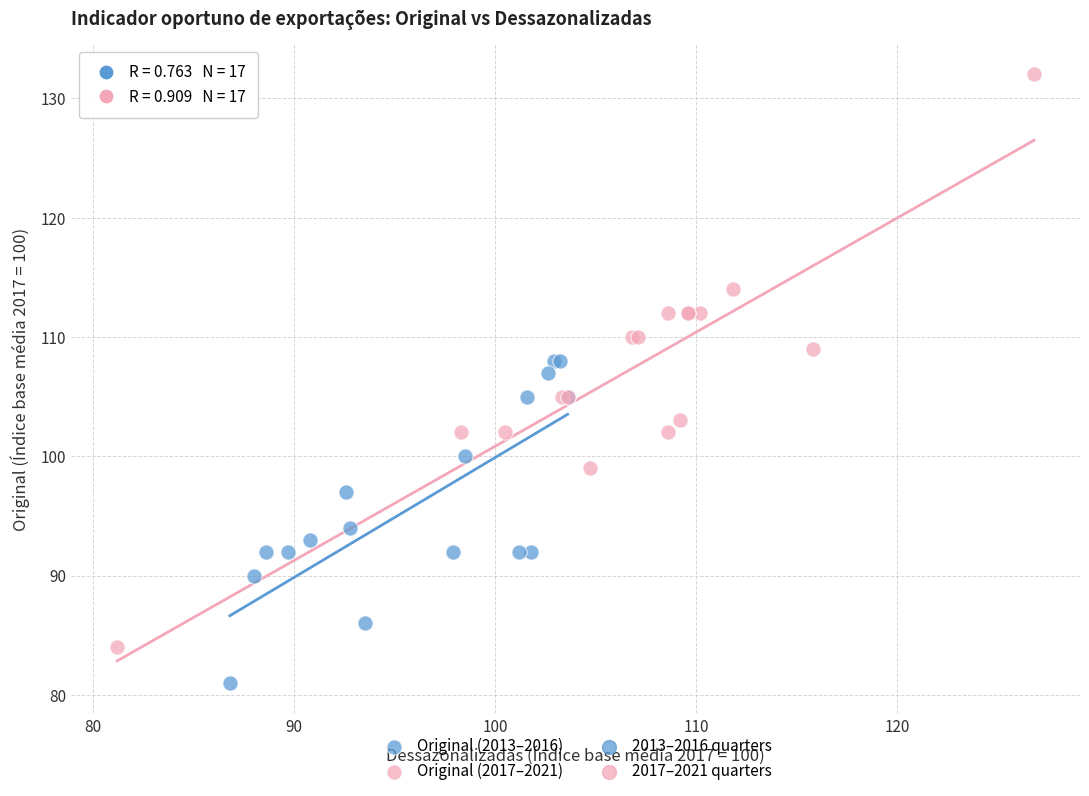

Which series has the largest Y range (max minus min)?

Original (2017–2021)